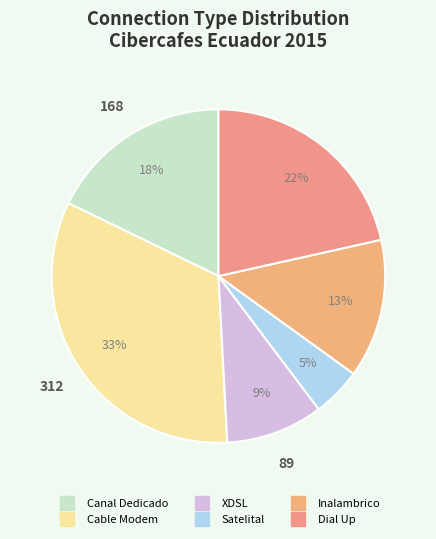

What is the largest slice in the pie chart?

Cable Modem